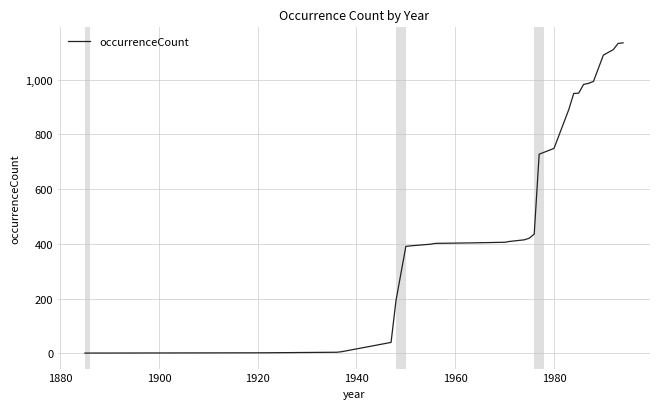

What is the difference between the maximum and minimum values?

1134